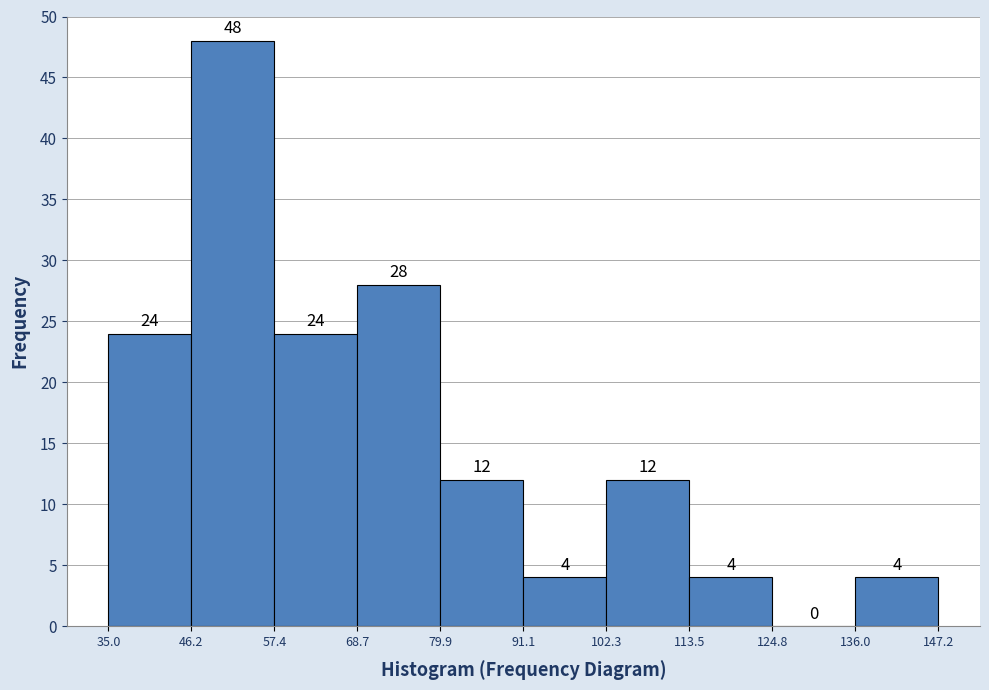

Reading left to right, transcribe this chart: for each bar, give the range it covers on the x-axis and its height.

35.0 to 46.2: 24
46.2 to 57.4: 48
57.4 to 68.7: 24
68.7 to 79.9: 28
79.9 to 91.1: 12
91.1 to 102.3: 4
102.3 to 113.5: 12
113.5 to 124.8: 4
124.8 to 136.0: 0
136.0 to 147.2: 4